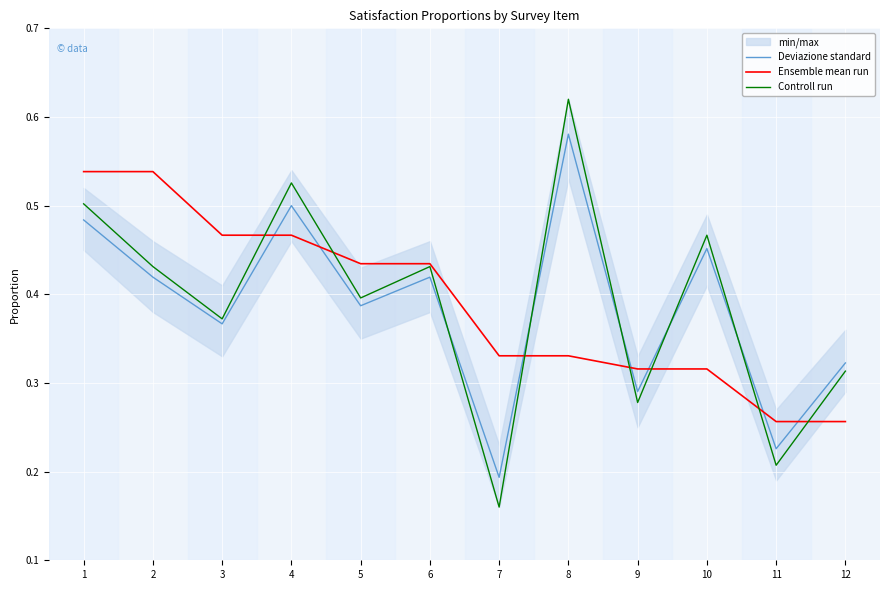

Reading left to right, extract all data points from this chart.

Deviazione standard: 0.5	0.4	0.4	0.5	0.4	0.4	0.2	0.6	0.3	0.5	0.2	0.3
Ensemble mean run: 0.5	0.5	0.5	0.5	0.4	0.4	0.3	0.3	0.3	0.3	0.3	0.3
Controll run: 0.5	0.4	0.4	0.5	0.4	0.4	0.2	0.6	0.3	0.5	0.2	0.3